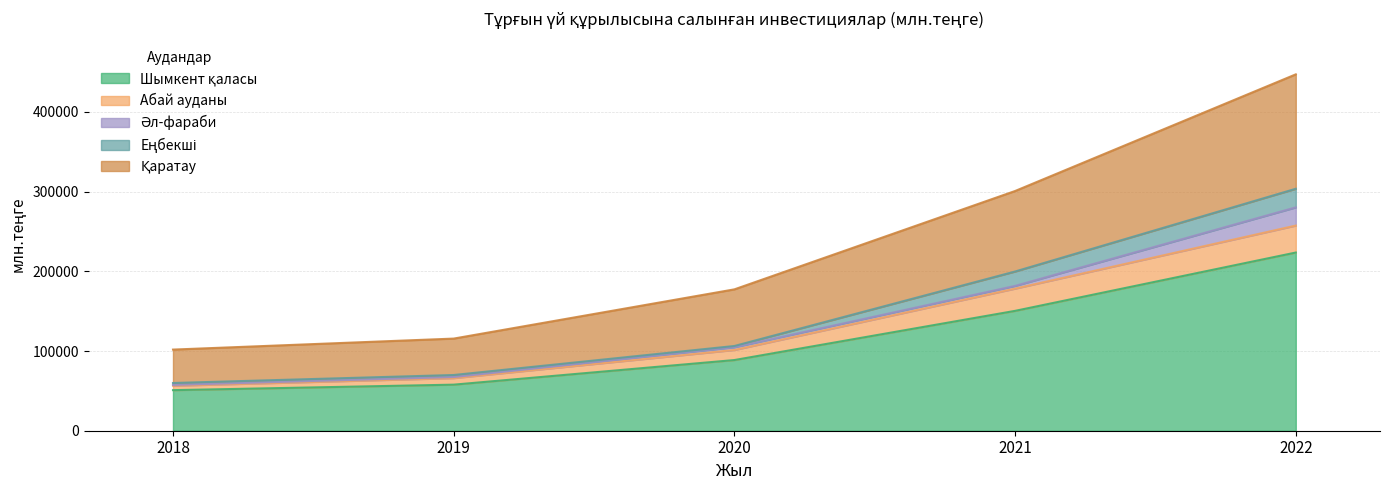

At which category is the sum across all series the highest?

2022